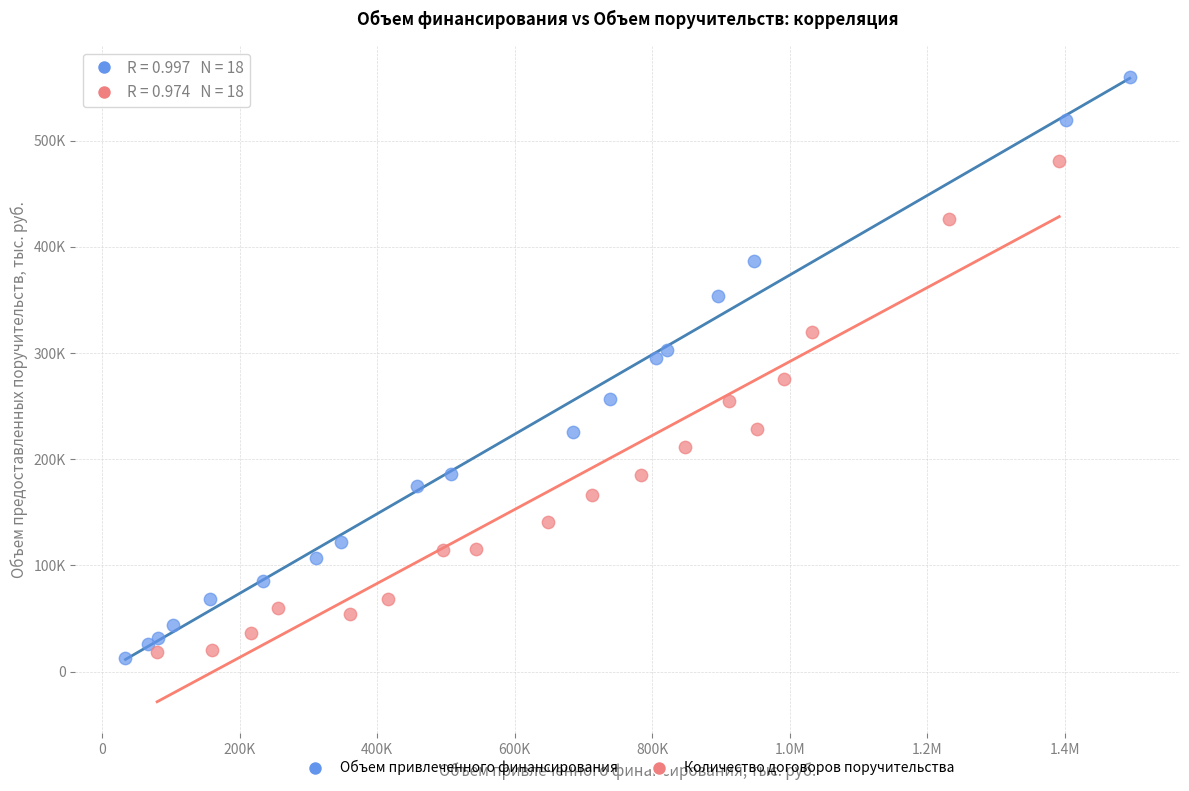

Which series reaches the maximum Y coordinate?

Объем привлеченного финансирования